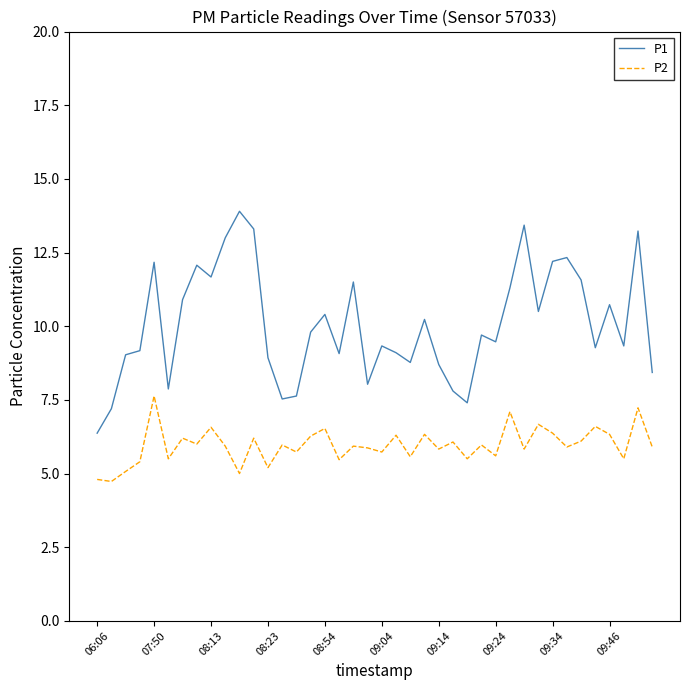

Which series has the widest spread of values?

P1